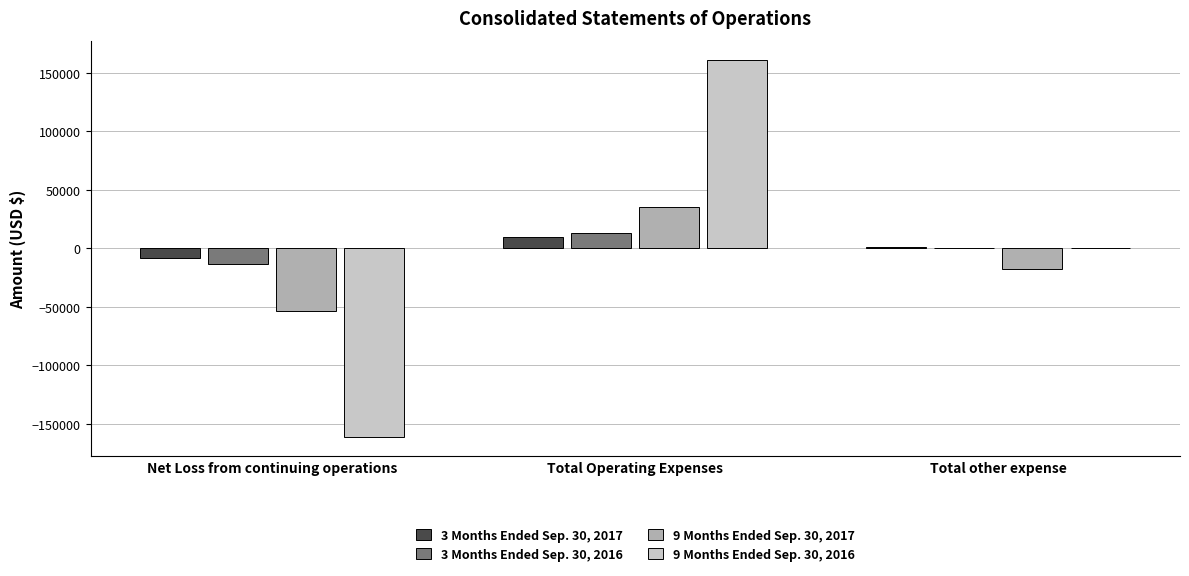

What is the total value across all series at Net Loss from continuing operations?

-235779